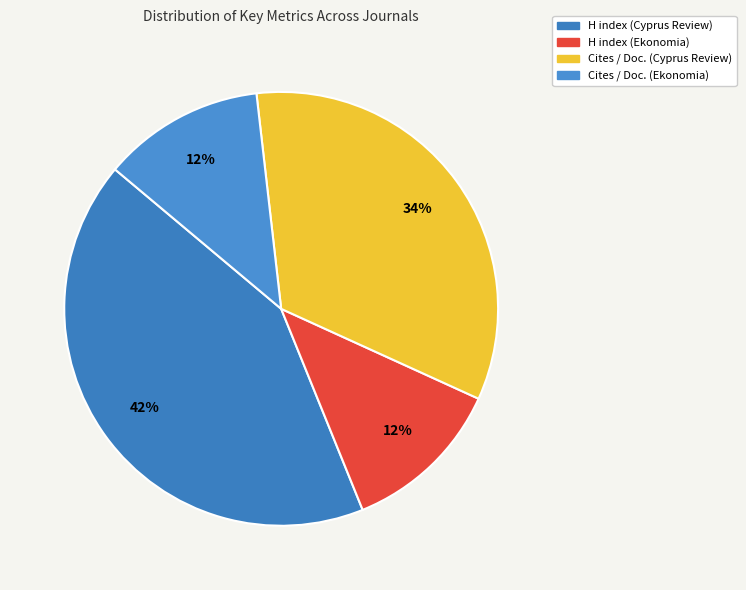

To the nearest percent, what is the average slice percentage?

25%